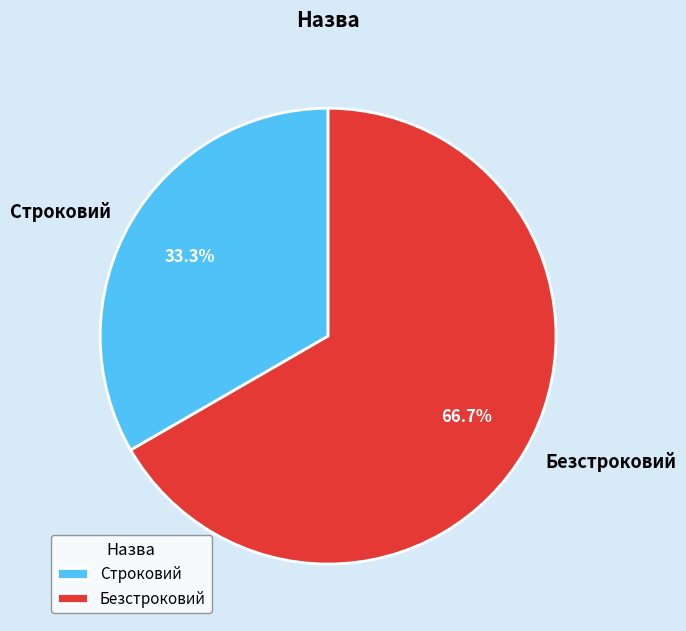

Does Безстроковий represent more than half of the total?

Yes